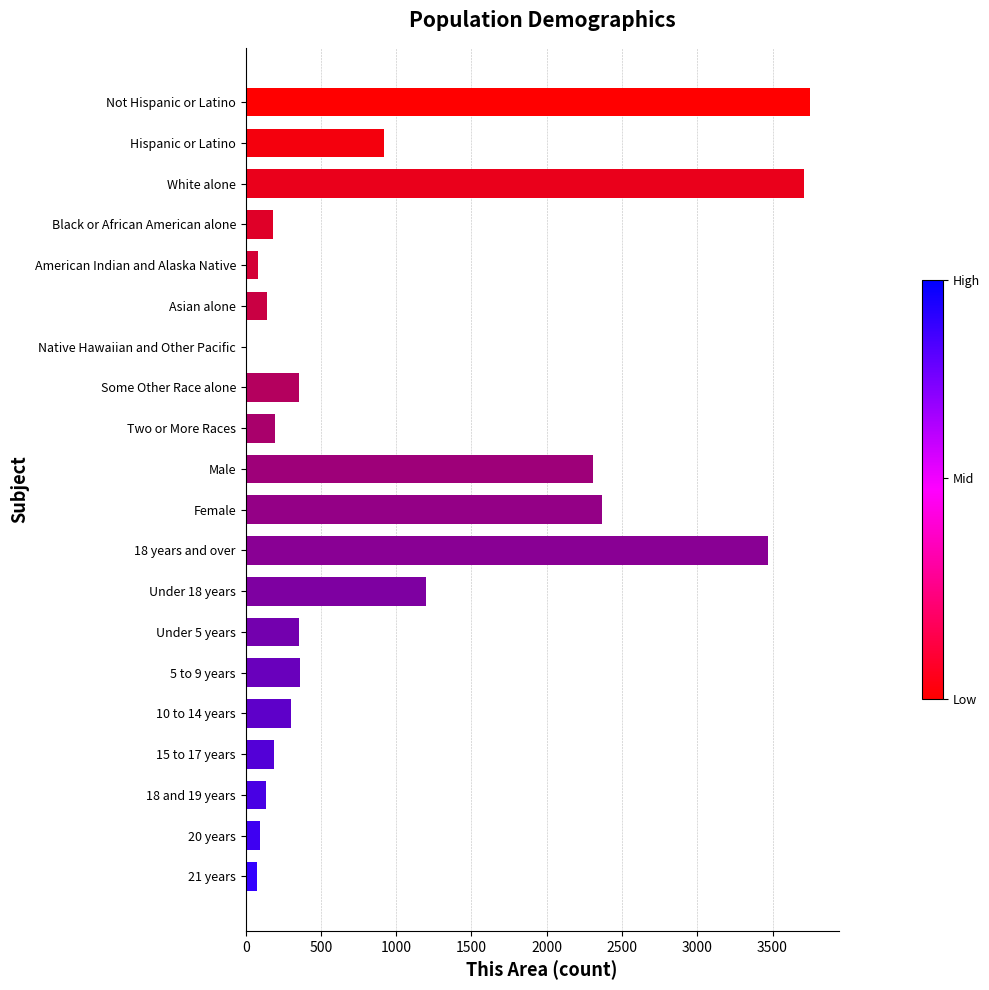

What is the maximum value shown in the chart?

3751